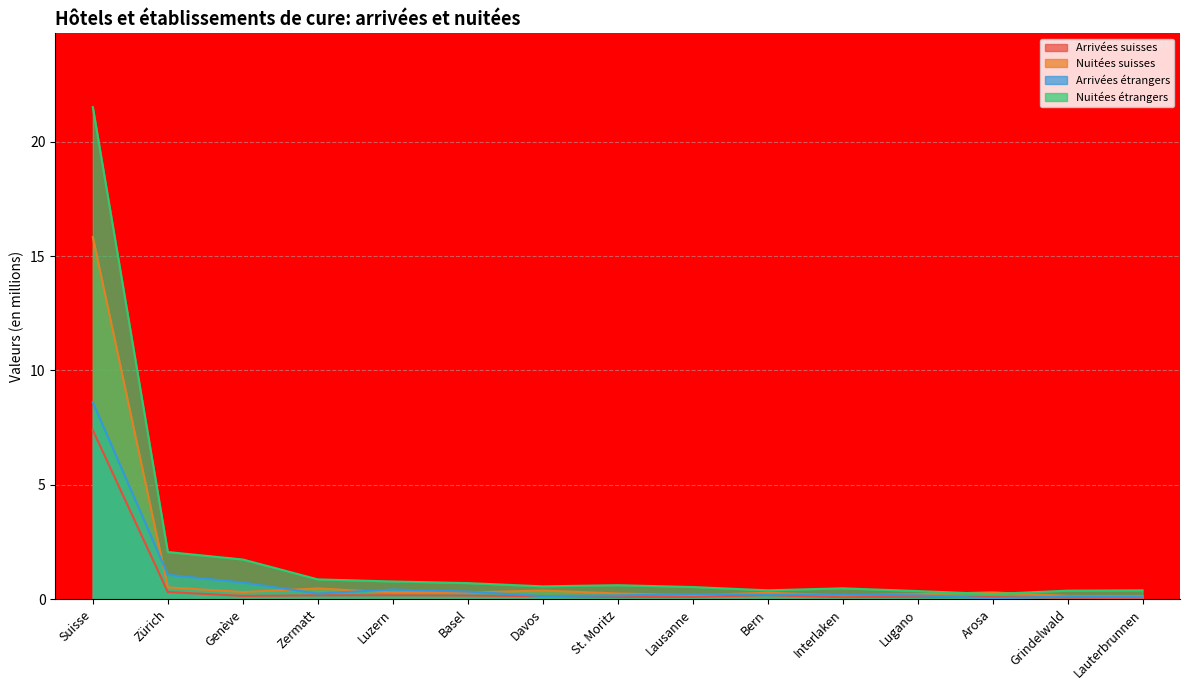

What are all the series names shown in the legend?

Arrivées suisses, Nuitées suisses, Arrivées étrangers, Nuitées étrangers